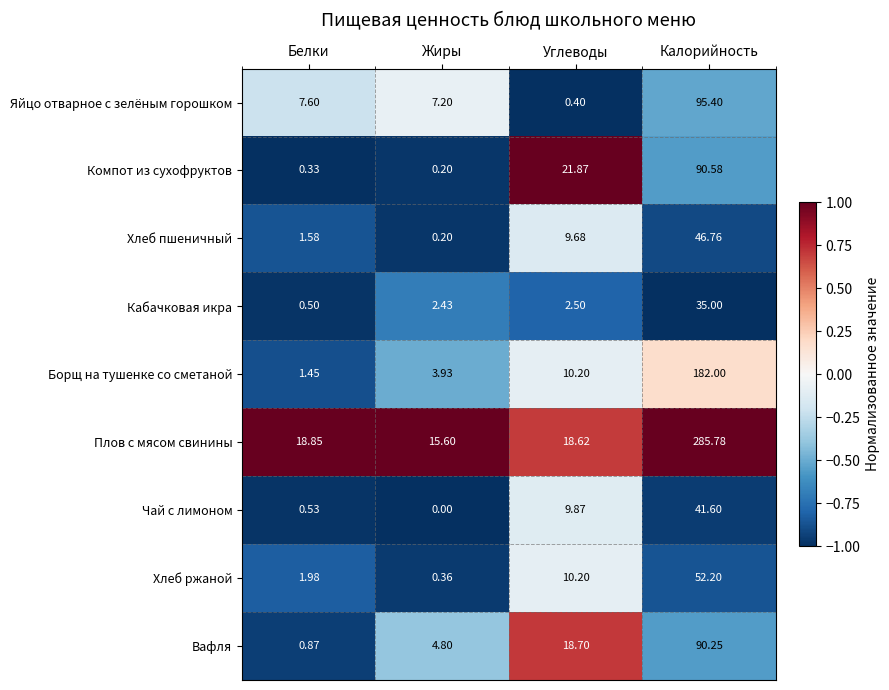

Which label corresponds to the smallest value in the chart?

Жиры